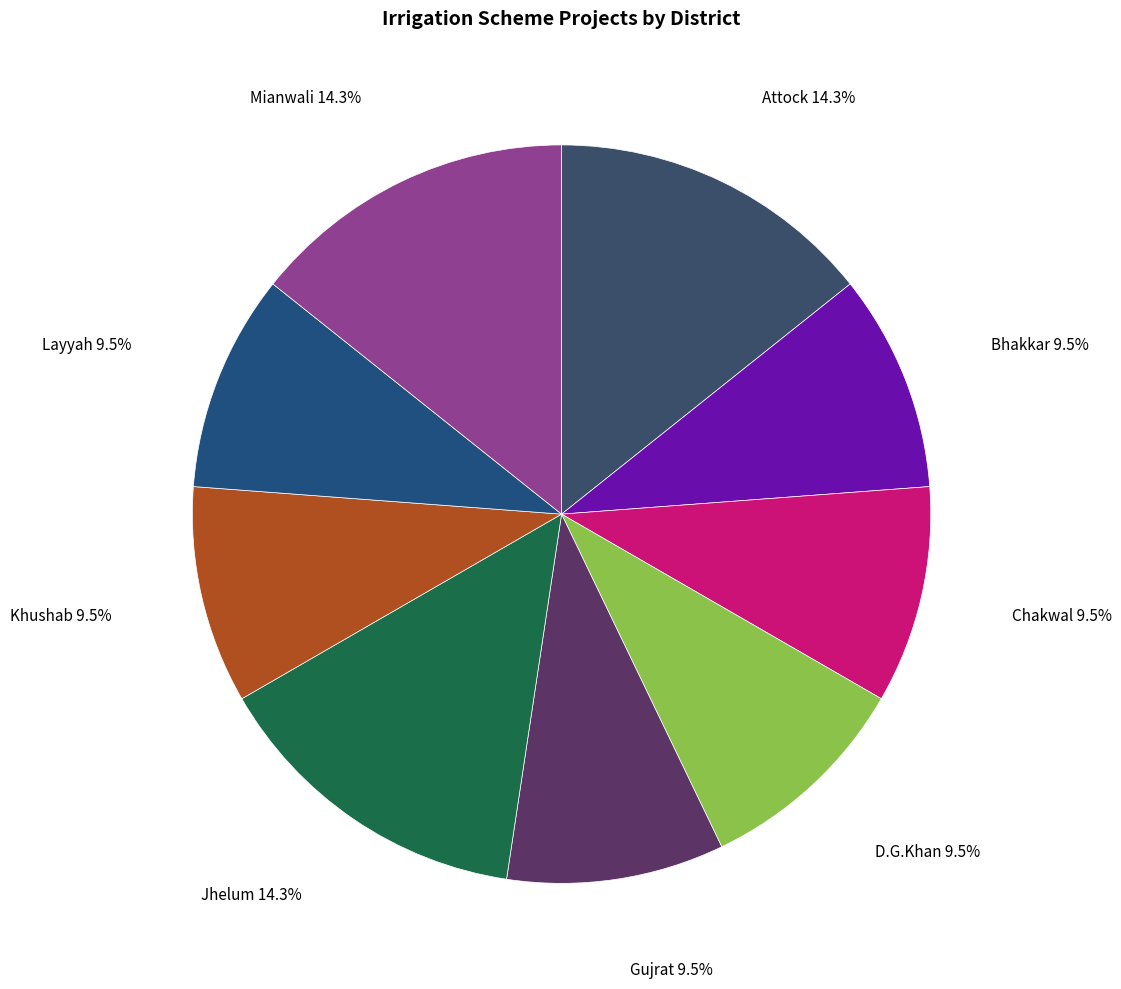

What is the total percentage of Layyah and Jhelum?

23.8%